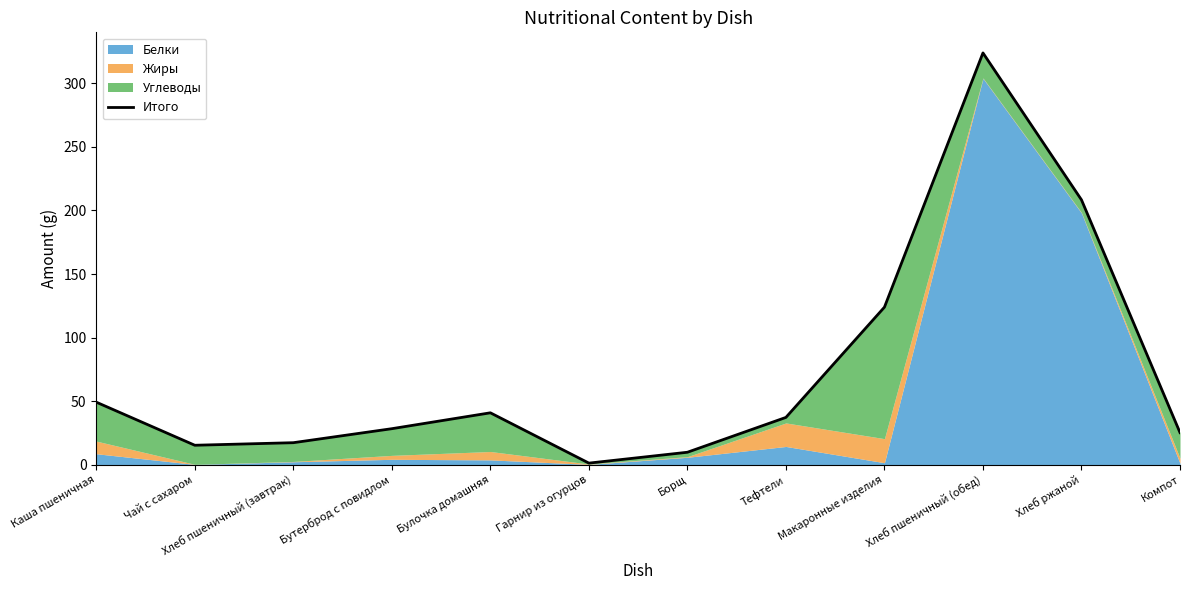

What is the label of the 9th point from the right?

Бутерброд с повидлом